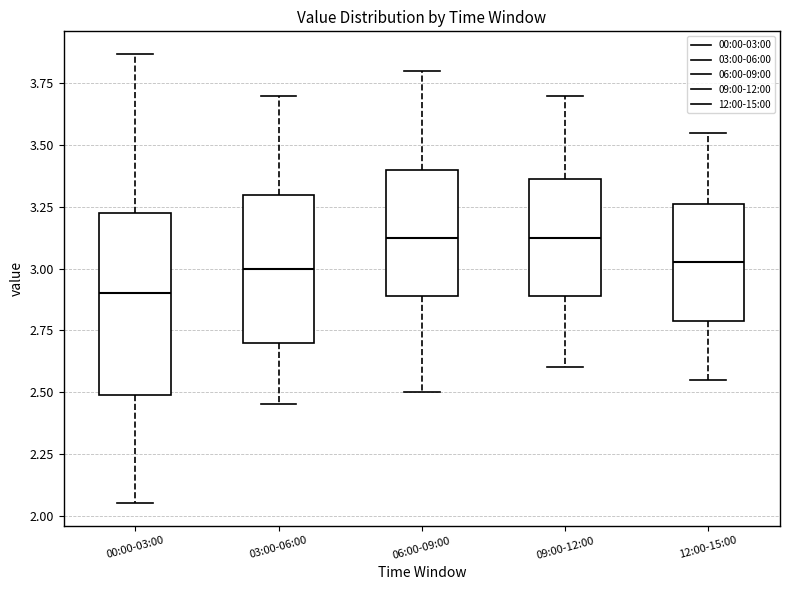

Where does the upper whisker of the box for 03:00-06:00 end on the y-axis? The values are not printed on the chart, so give them approximately, as read against the axis.

3.70